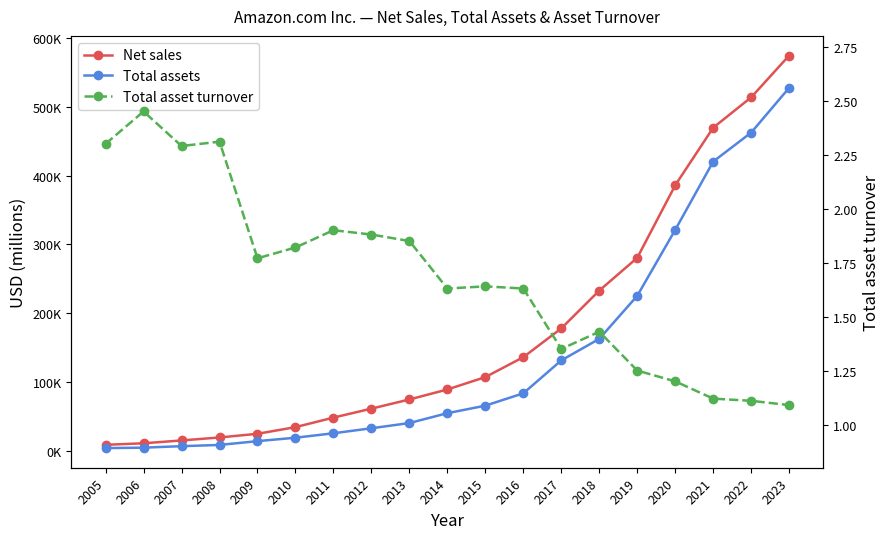

At which category is the sum across all series the highest?

2023